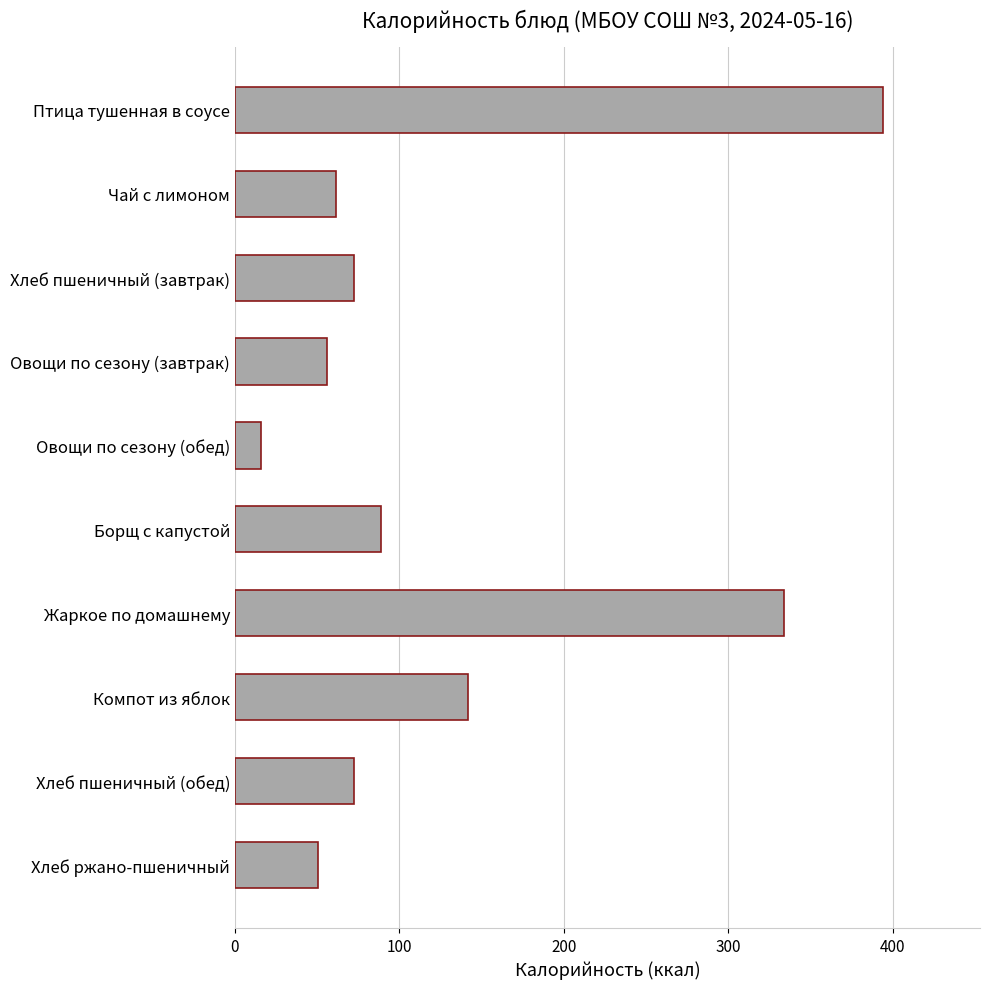

The value at Жаркое по домашнему is 503.9. True or false?

False